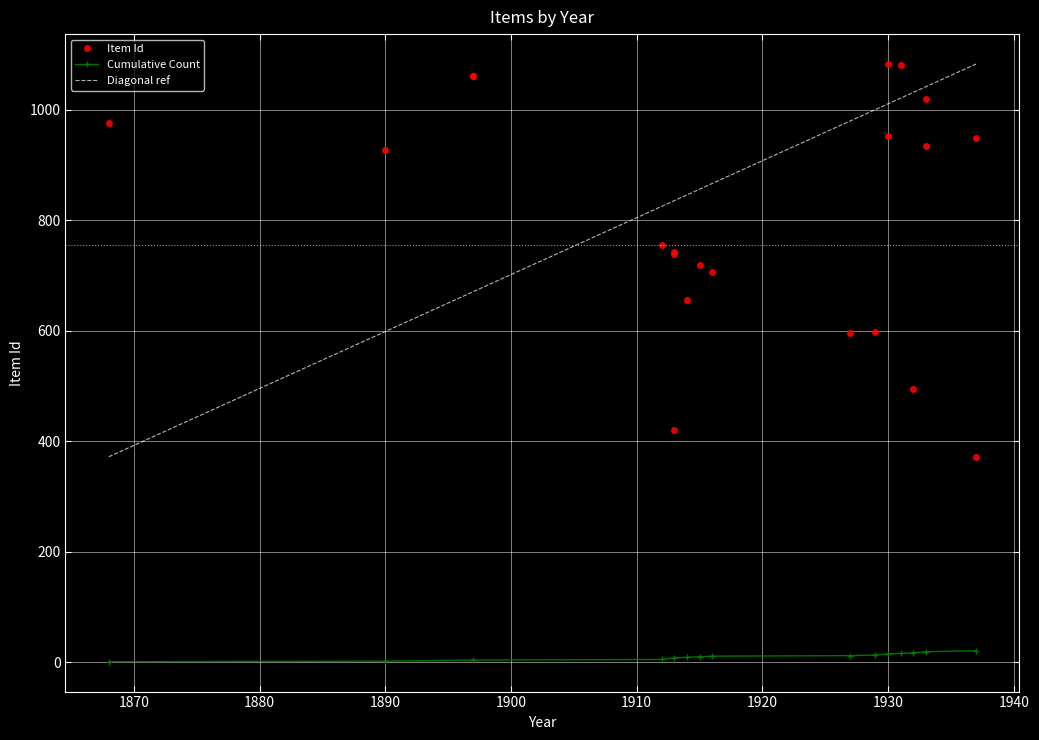

What is the sum of the values at 1937-01-24 and 1929-05-15?

969